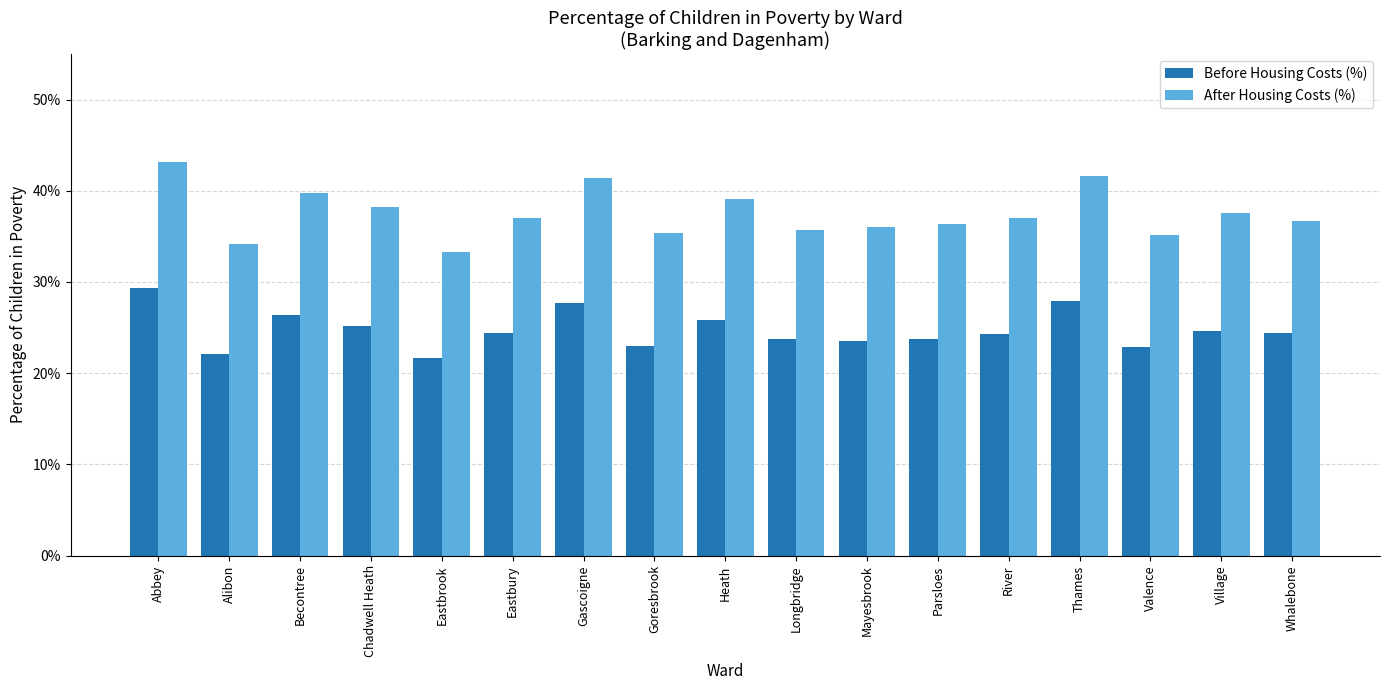

Are the bars grouped side by side (vs. stacked)?

Yes